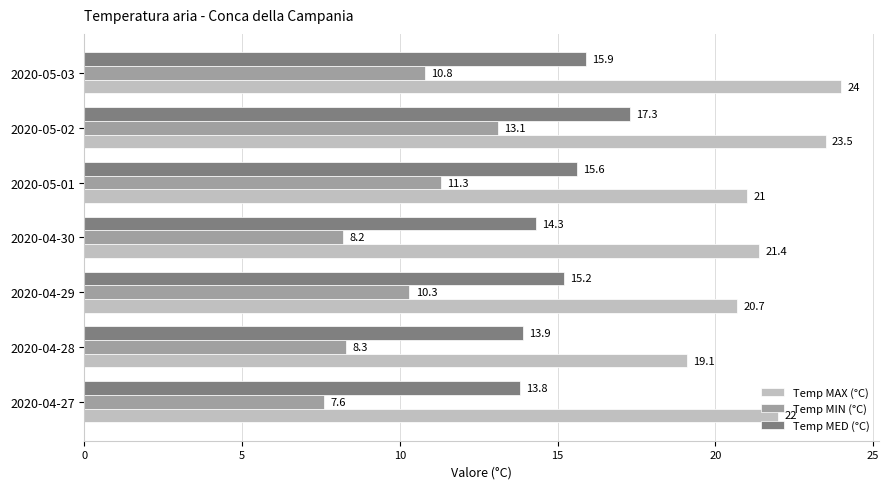

What is the spread (max minus min) of values at 2020-04-27?

14.4